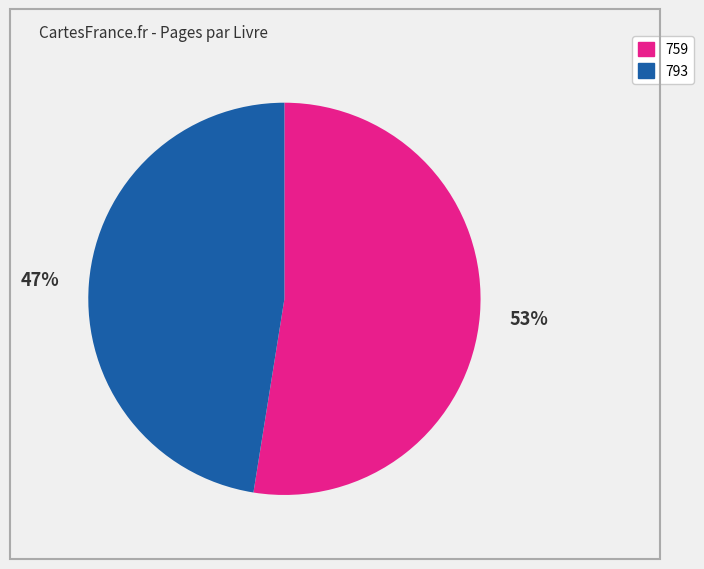

Which slice is the smallest?

793